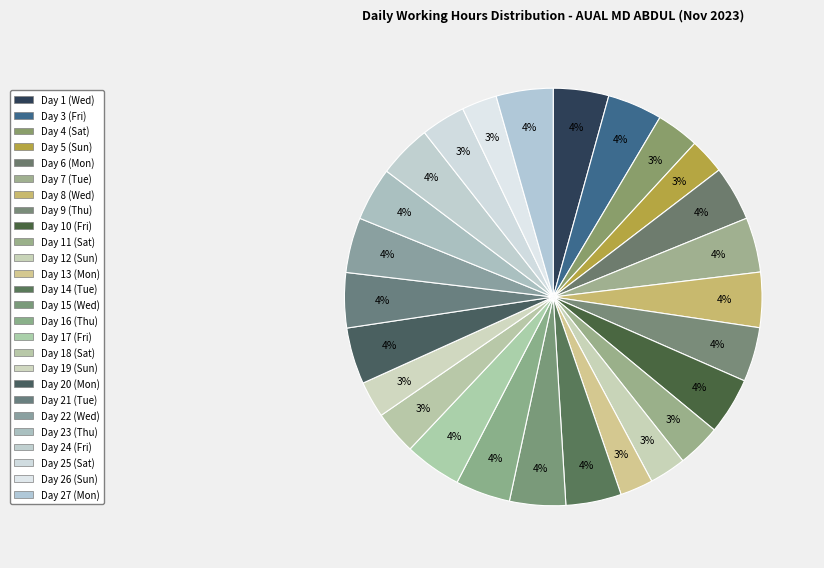

How much of the chart is everything except Day 19 (Sun)?

97.2%